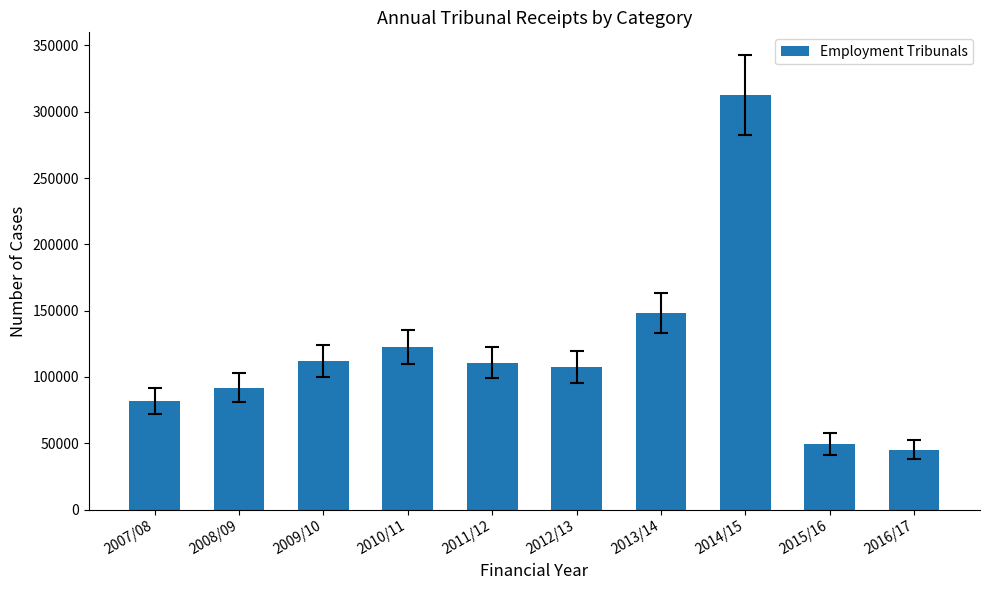

How many data points does each series have?

10